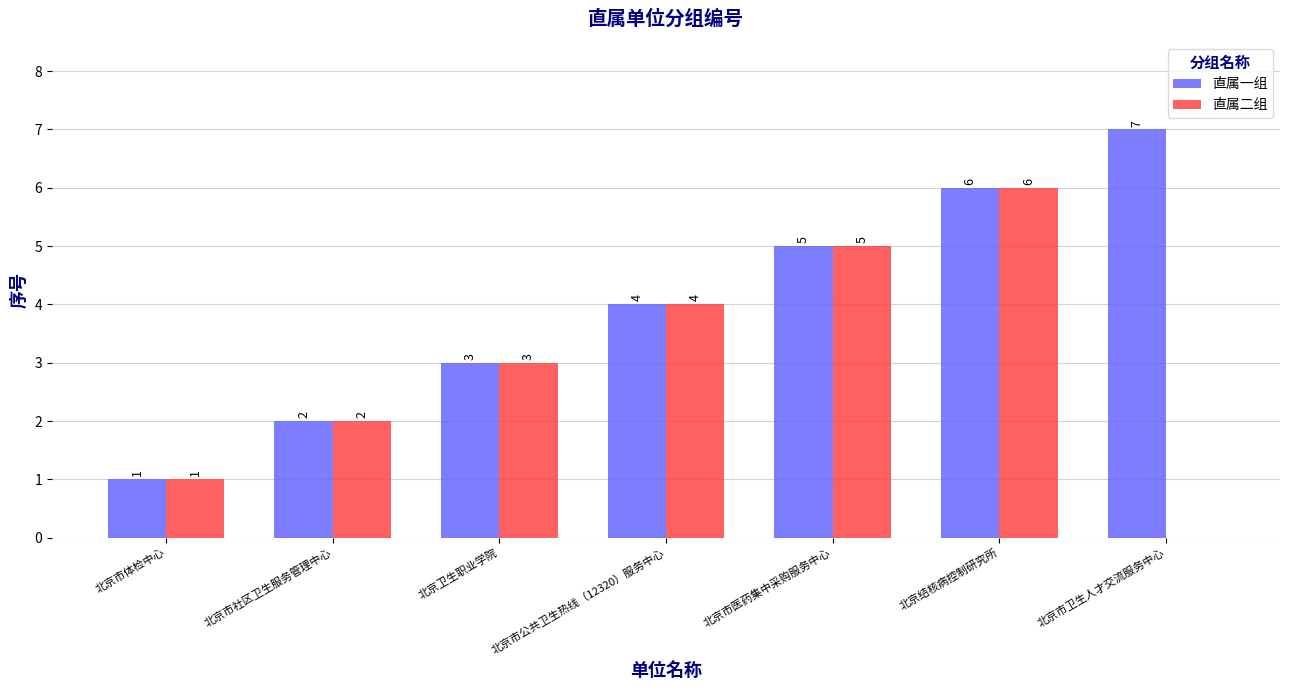

Which series changed the most between 北京市体检中心 and 北京市卫生人才交流服务中心?

直属一组